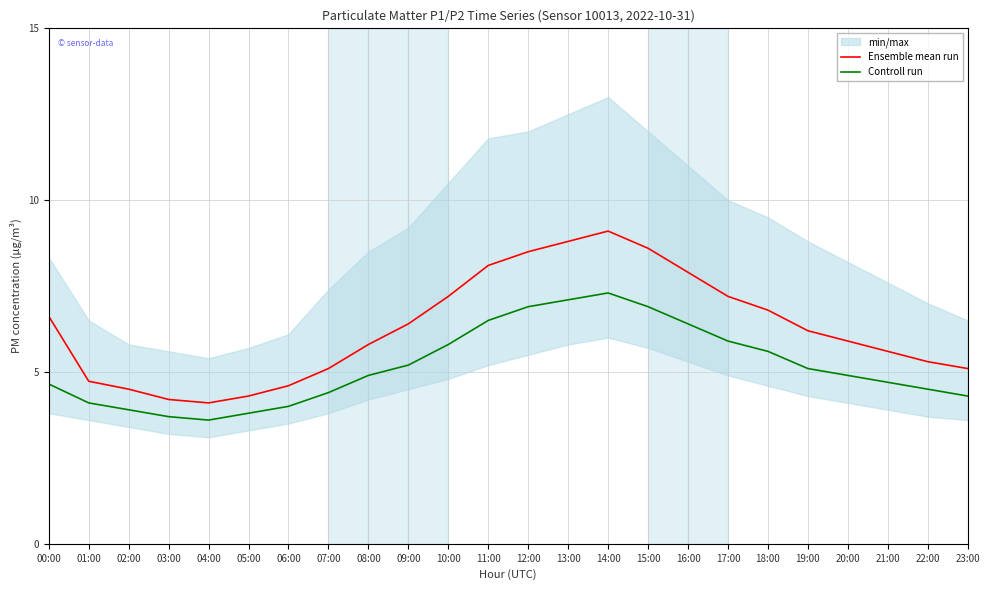

How many values in the Controll run series are below 4?

4